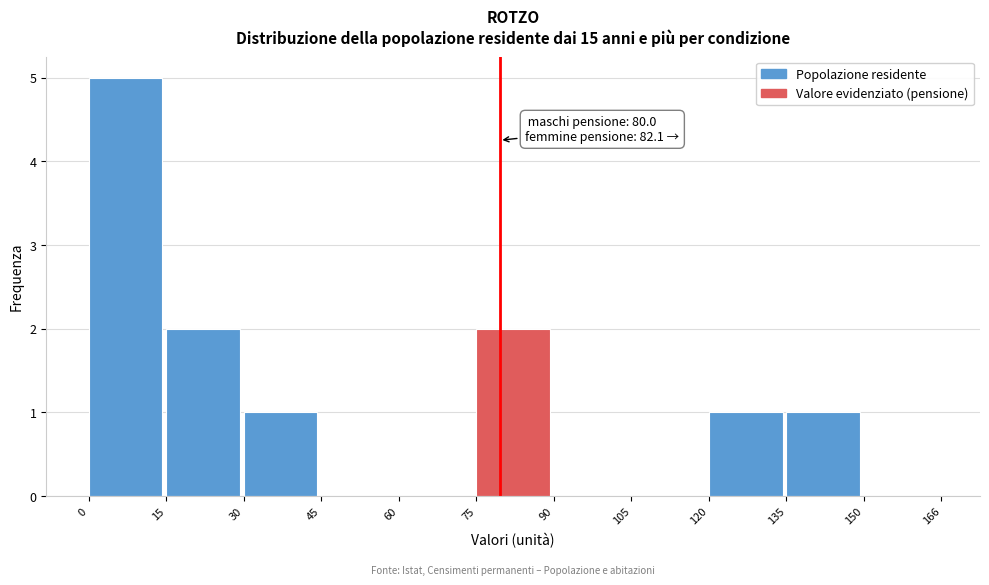

Which range on the x-axis has the tallest bar?

0 to 15